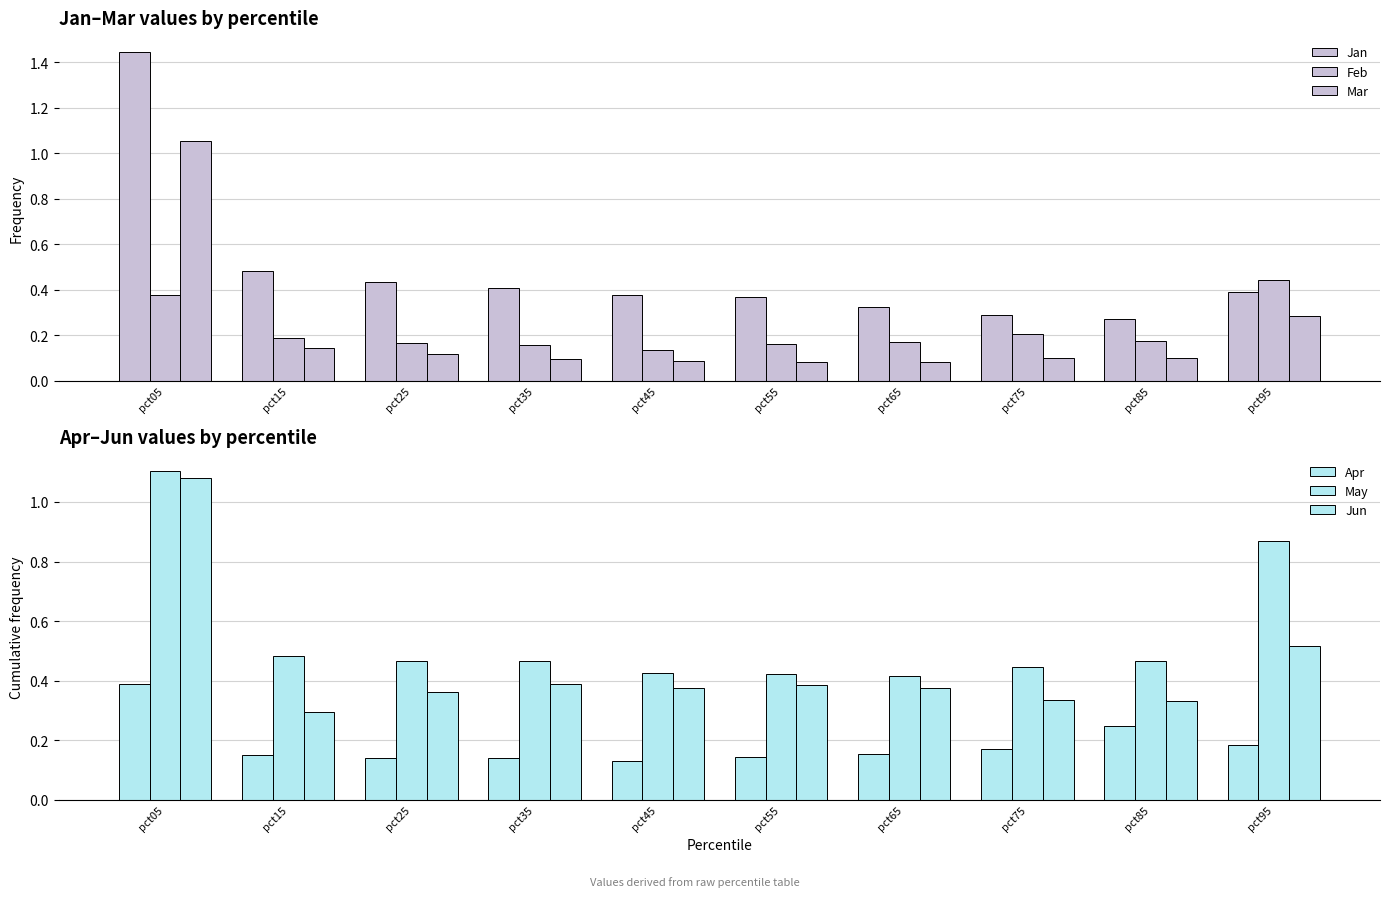

What is the sum of all Jan values?

4.8